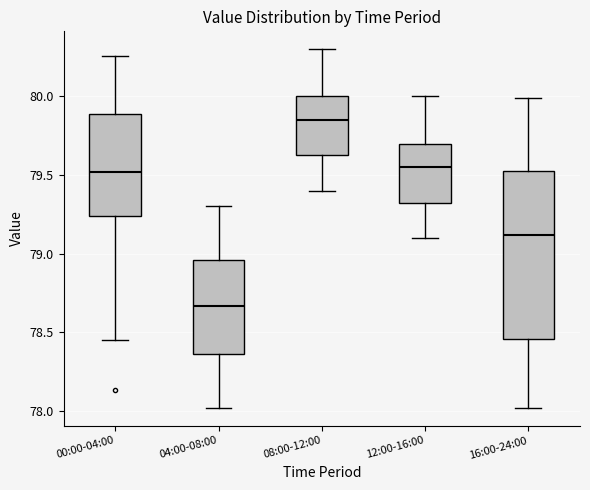

Comparing the boxes themselves (not the whiskers), which one is the tallest?

16:00-24:00